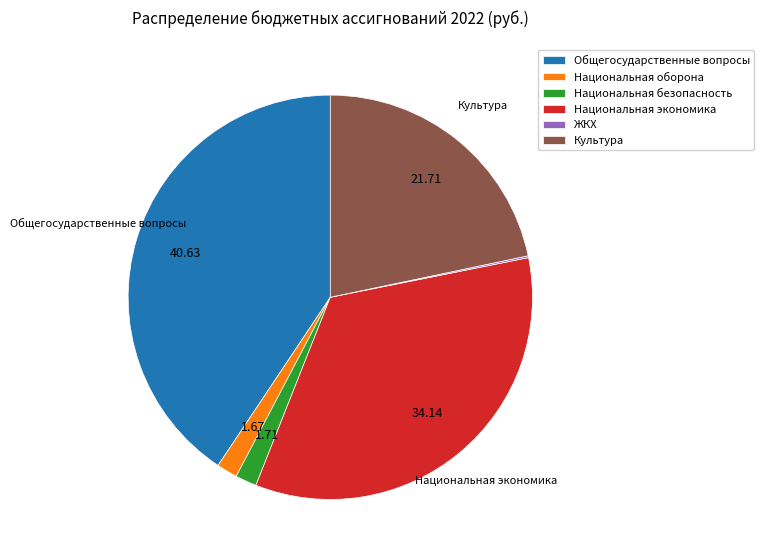

Which has a higher value, Национальная экономика or Культура?

Национальная экономика